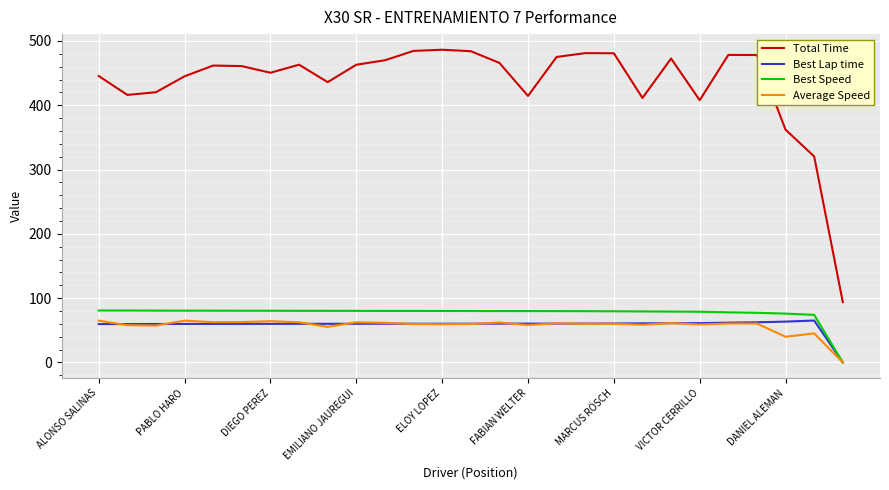

True or false: Total Time and Average Speed intersect in this chart.

False